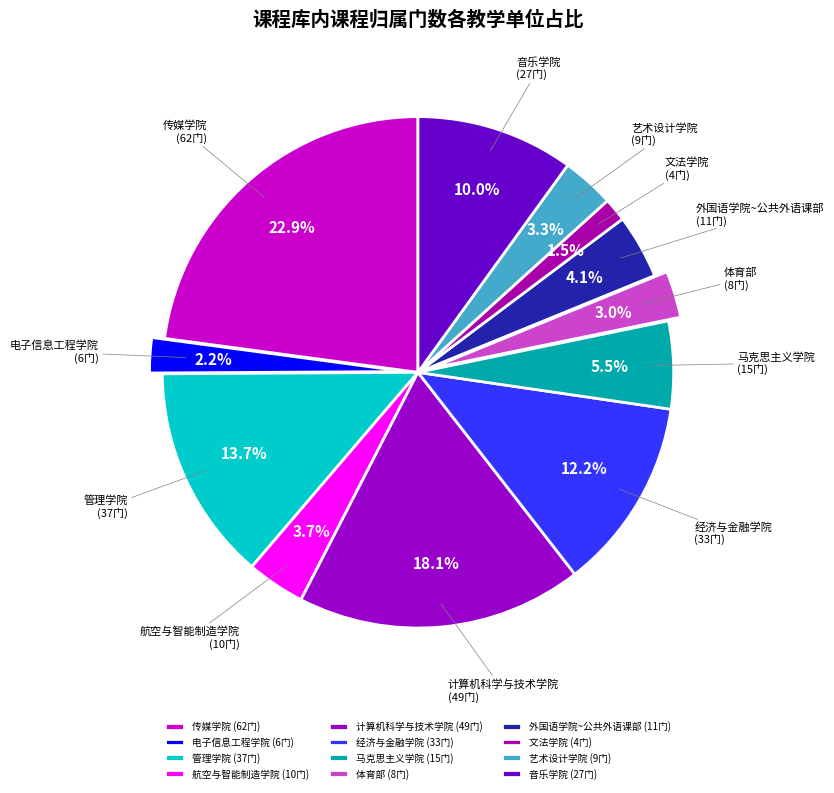

To the nearest percent, what is the difference between the 文法学院 and 传媒学院 slice percentages?

21%